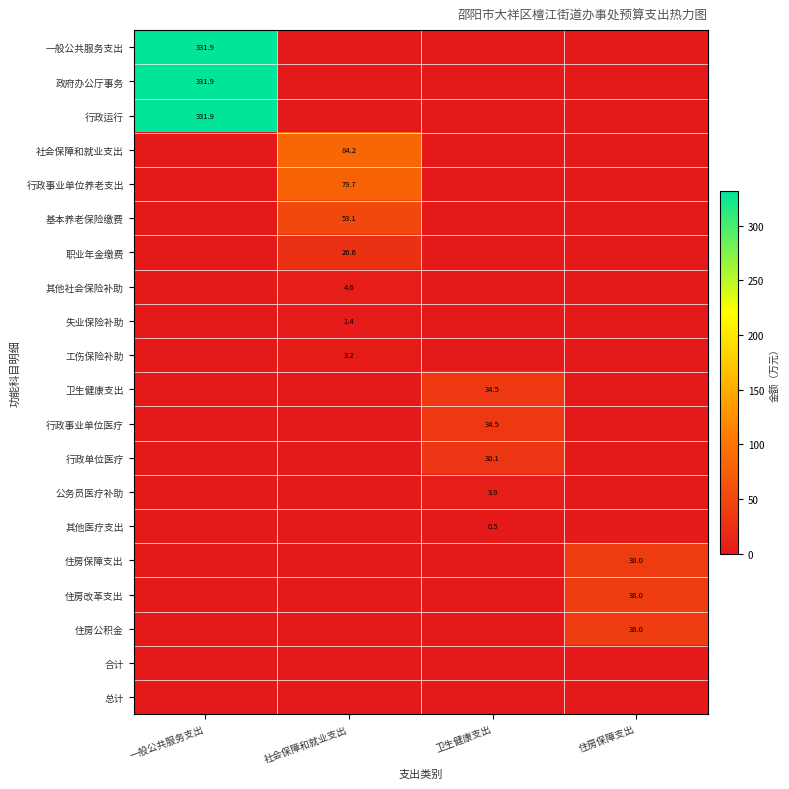

The value of 行政事业单位养老支出 at 社会保障和就业支出 is 79.7. True or false?

True